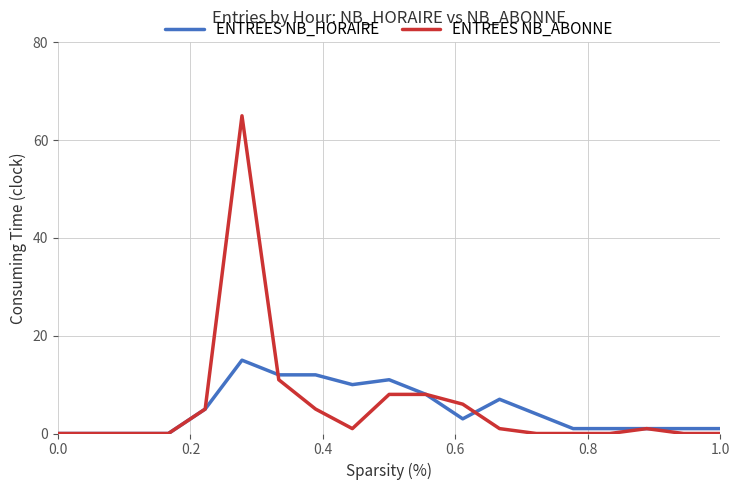

Rank the series by their maximum value, from lowest to highest.

ENTREES NB_HORAIRE, ENTREES NB_ABONNE